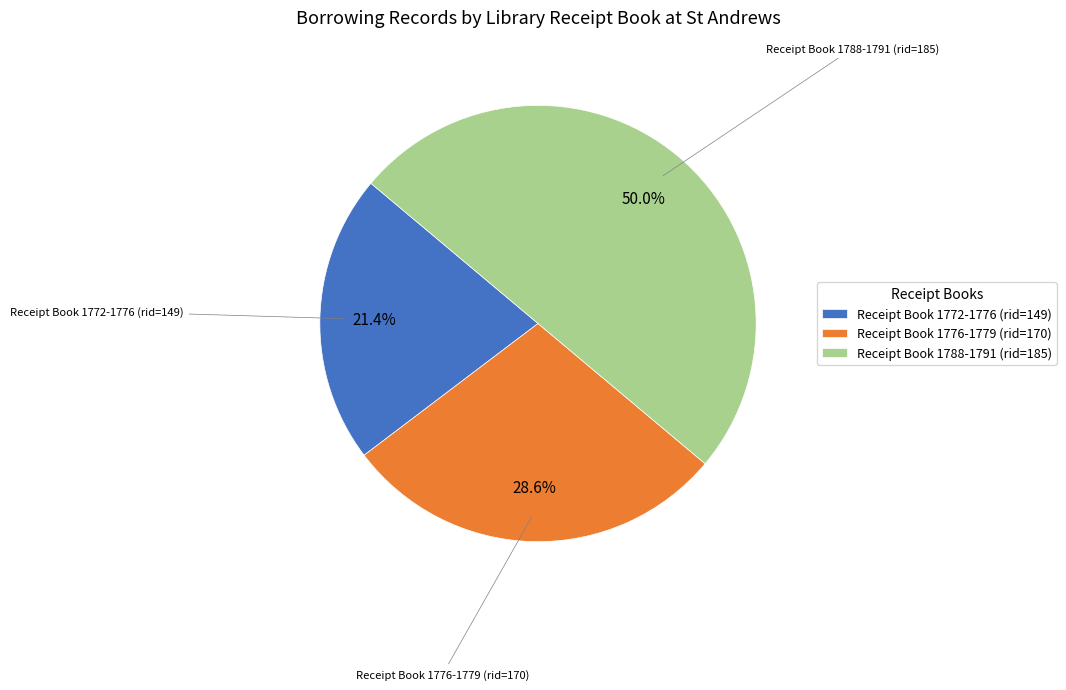

Which category has the smallest portion of the pie?

Receipt Book 1772-1776 (rid=149)